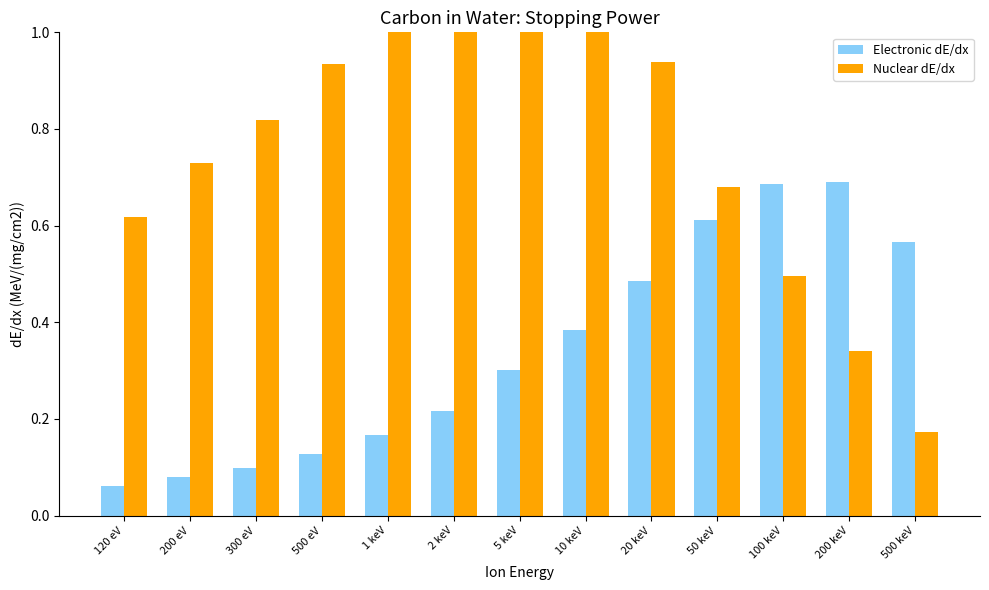

What is the maximum value for Nuclear dE/dx?

1.2